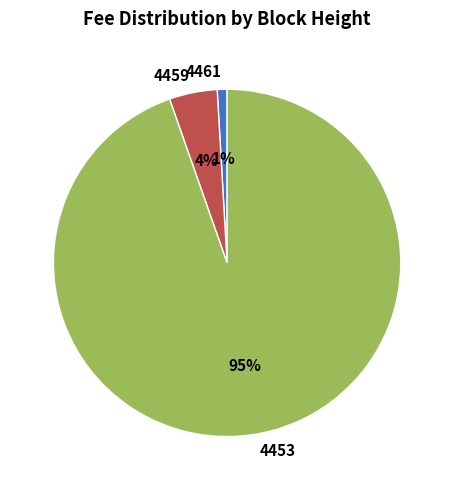

To the nearest percent, what is the difference between the largest and smallest slice percentages?

94%